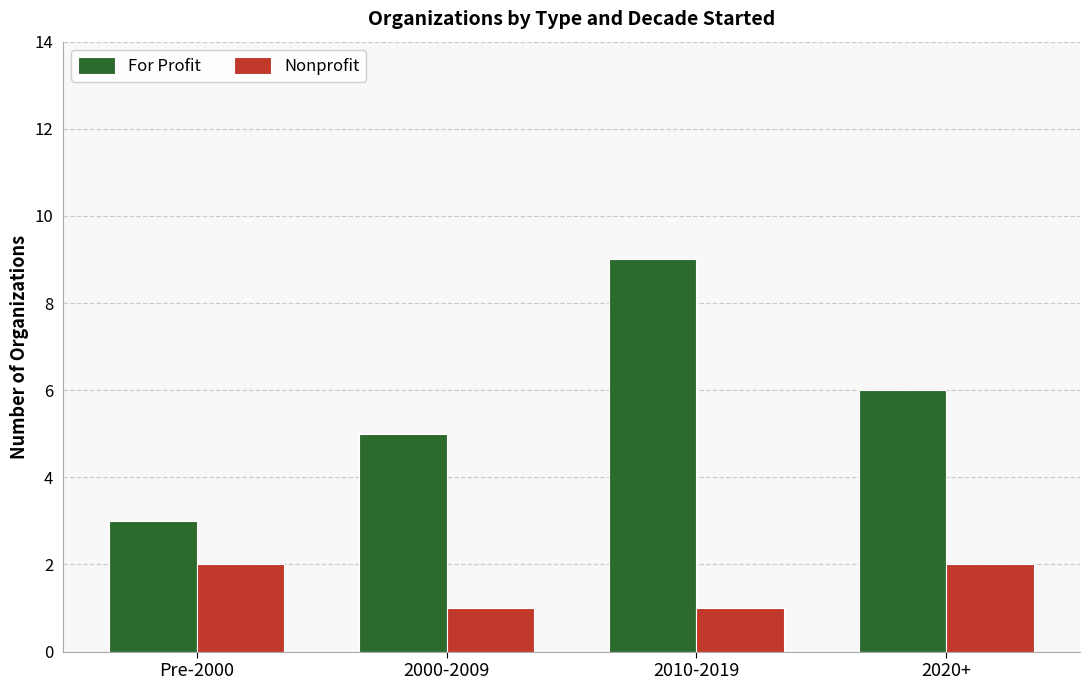

What is the total value across all series at 2010-2019?

10